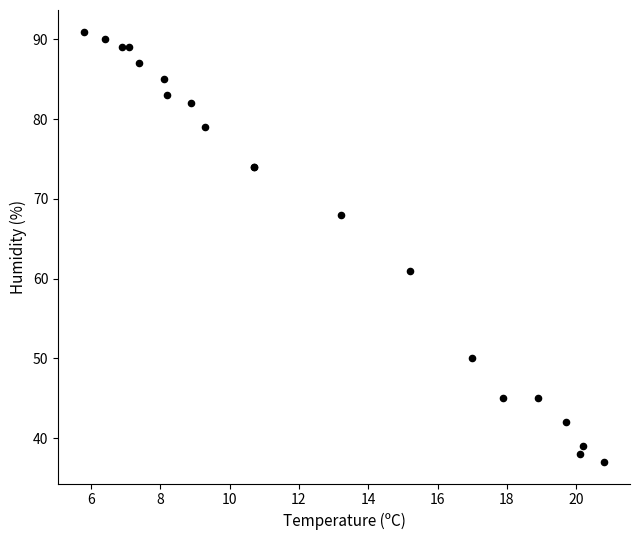

What Y value in the scatter plot is closest to 64?

61